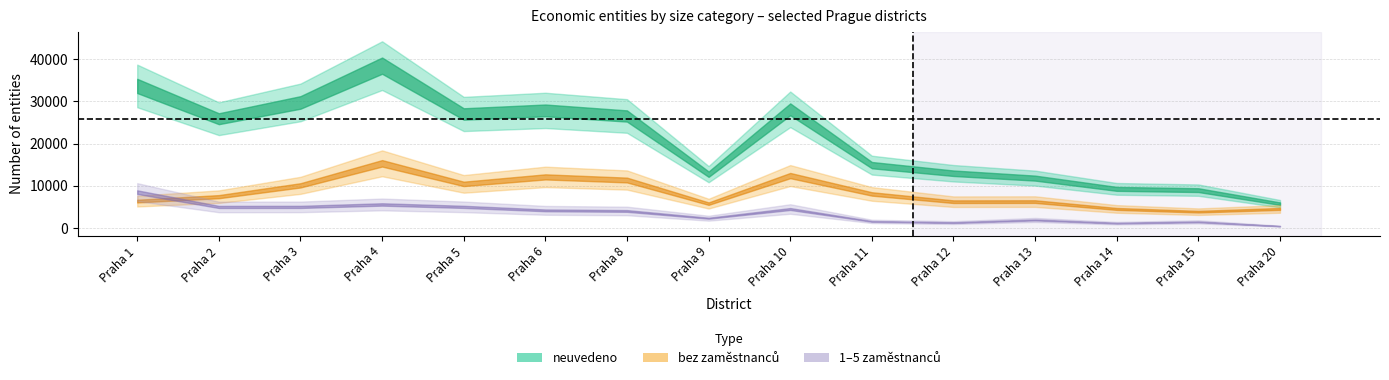

What value does the bez_zamestnancu series have at Praha 5?

10466